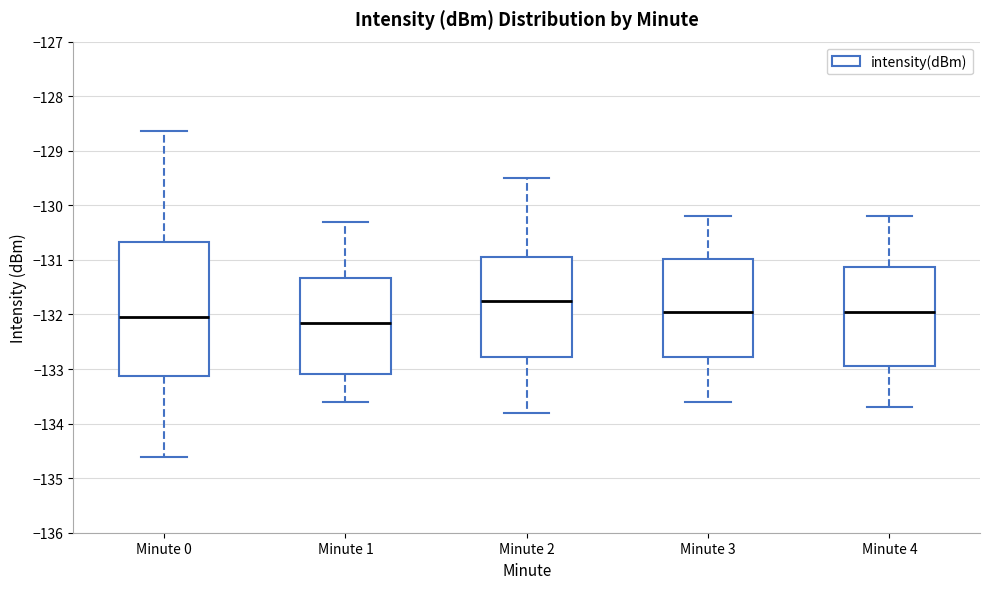

Which box is the tallest, from its lower edge to its upper edge?

Minute 0